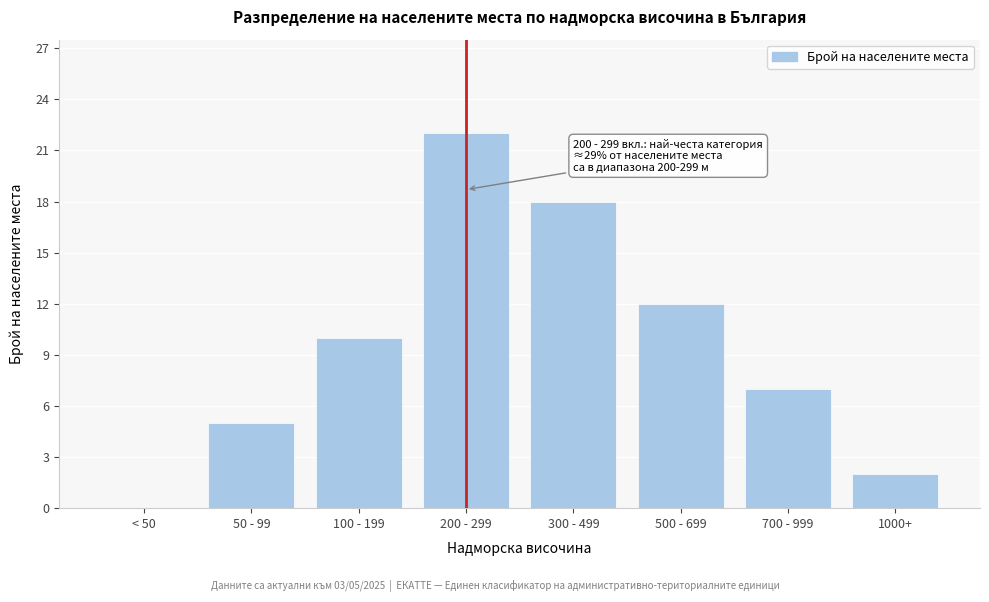

Reading left to right, what are all the values shown in this chart?

< 50=0	50 - 99=5	100 - 199=10	200 - 299=22	300 - 499=18	500 - 699=12	700 - 999=7	1000+=2